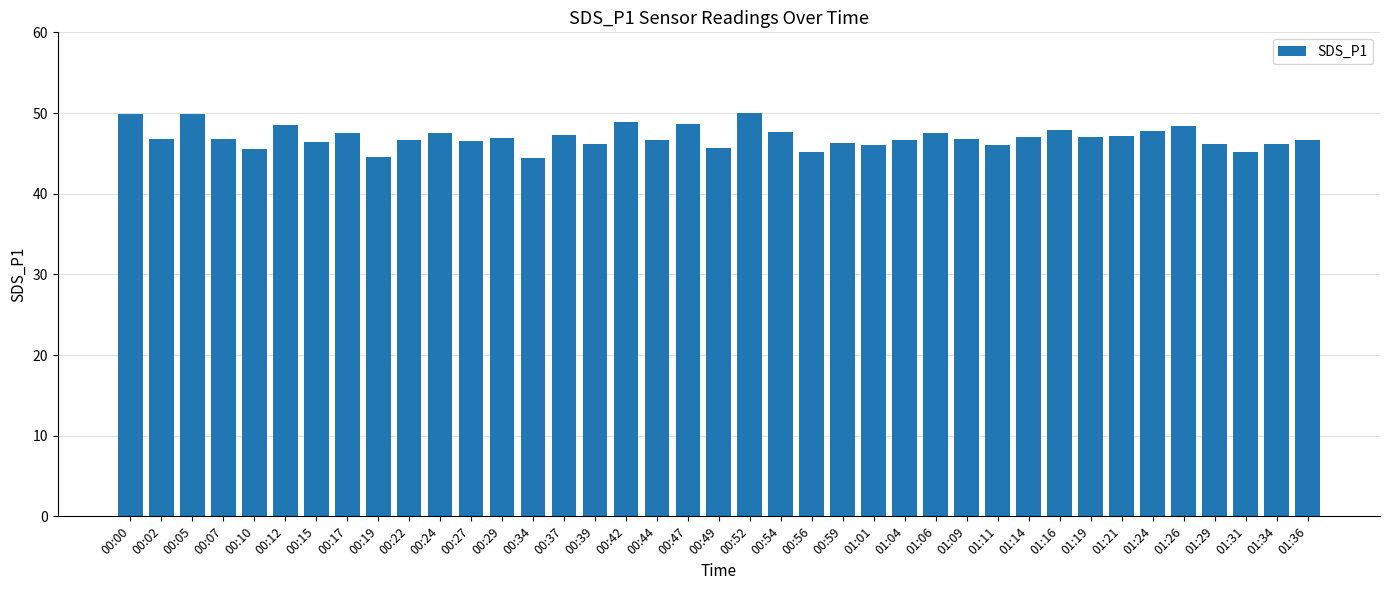

Approximately how many times larger is the value at 00:10 compared to 00:07?

1.0